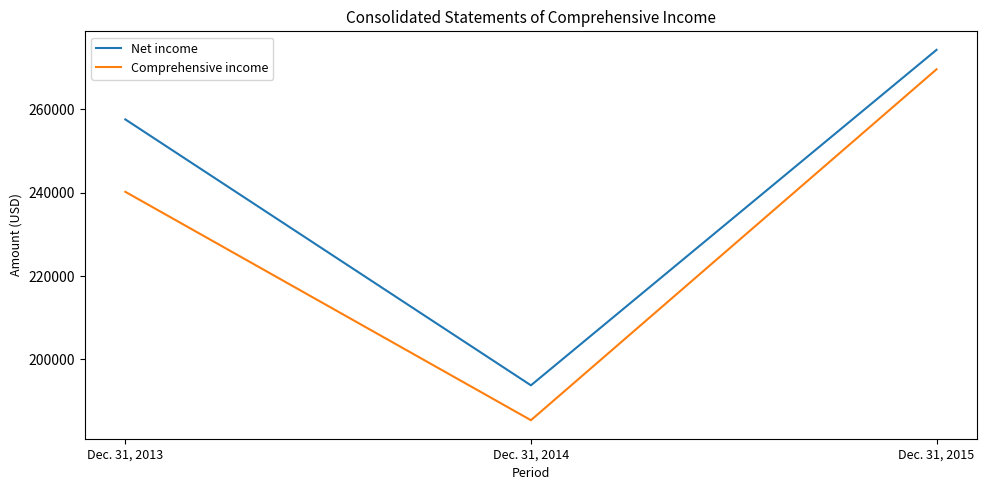

Reading left to right, list all the values displayed in this chart.

Net income: 257593	193785	274284
Comprehensive income: 240221	185416	269618